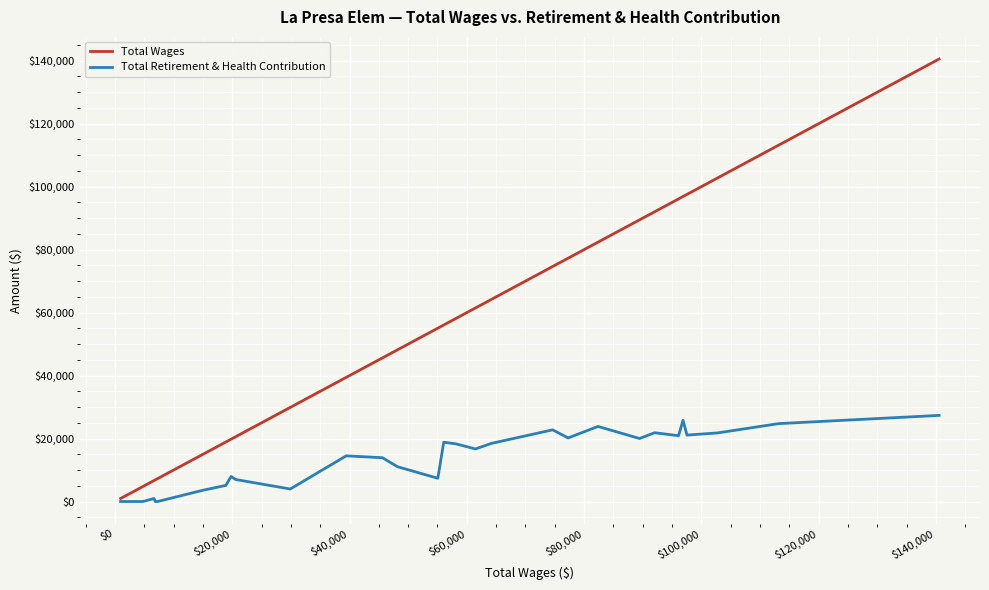

List the series in order of their peak value, highest first.

Total Wages, Total Retirement & Health Contribution